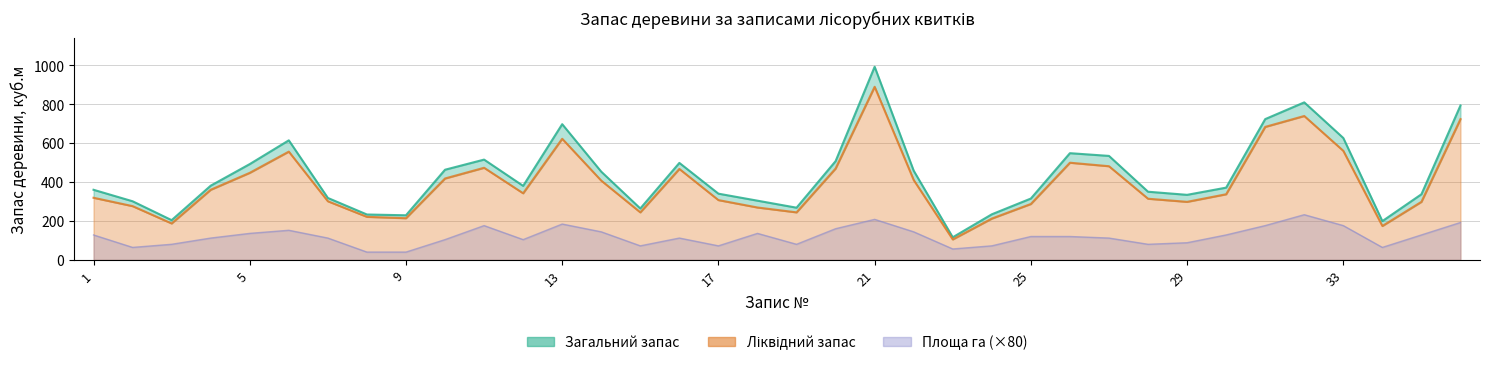

At how many categories does at least one series exceed 470?

13